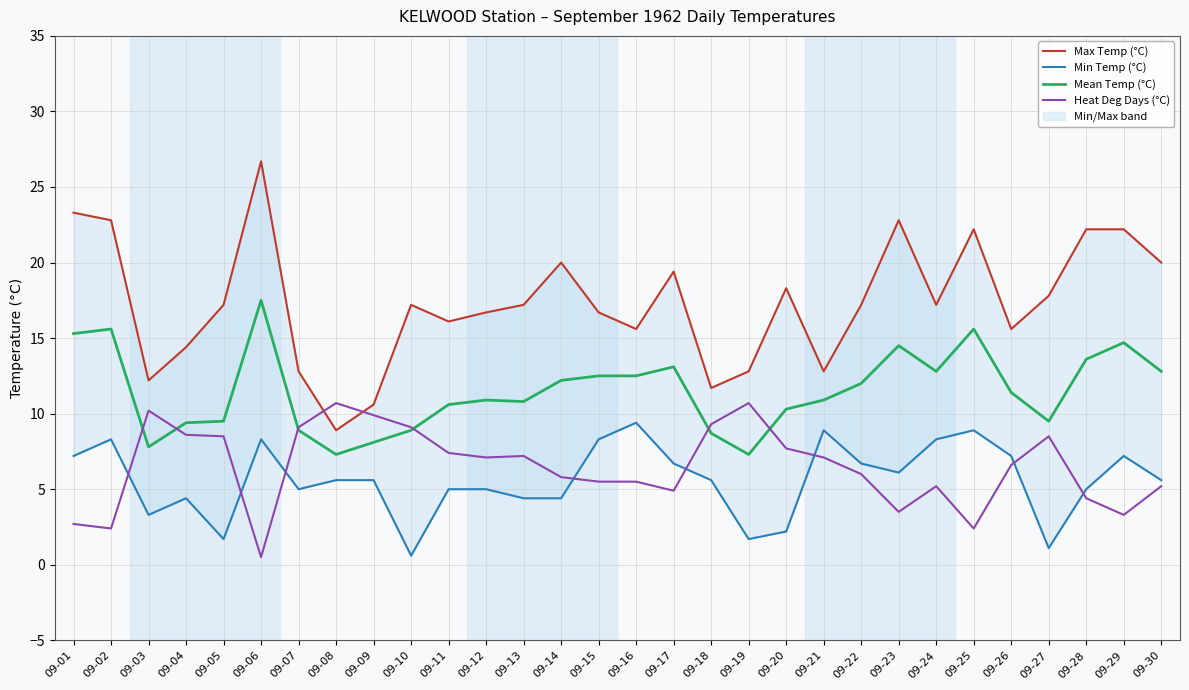

Which series has the largest total across all categories?

Max Temp (°C)